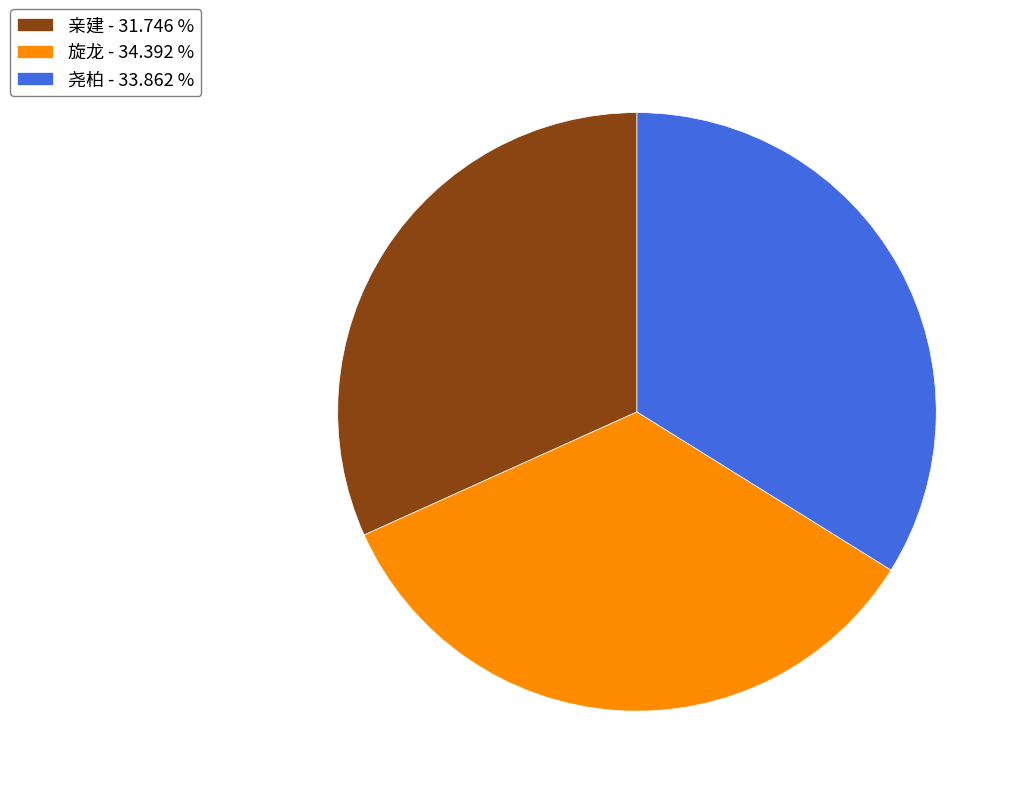

Which slice is the smallest?

亲建